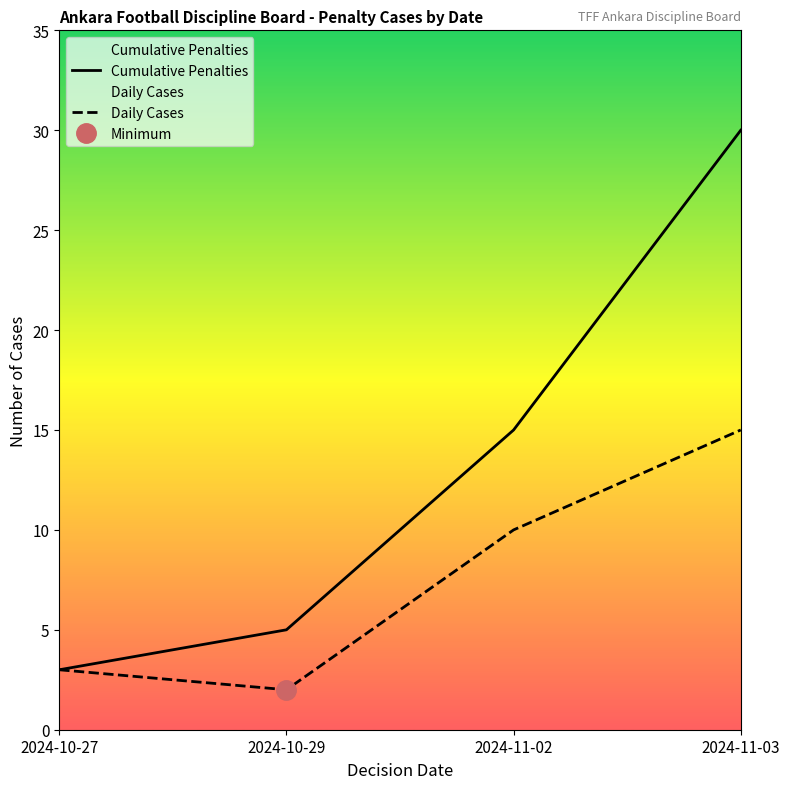

What is the difference between the Daily Cases values at 2024-10-27 and 2024-10-29?

1